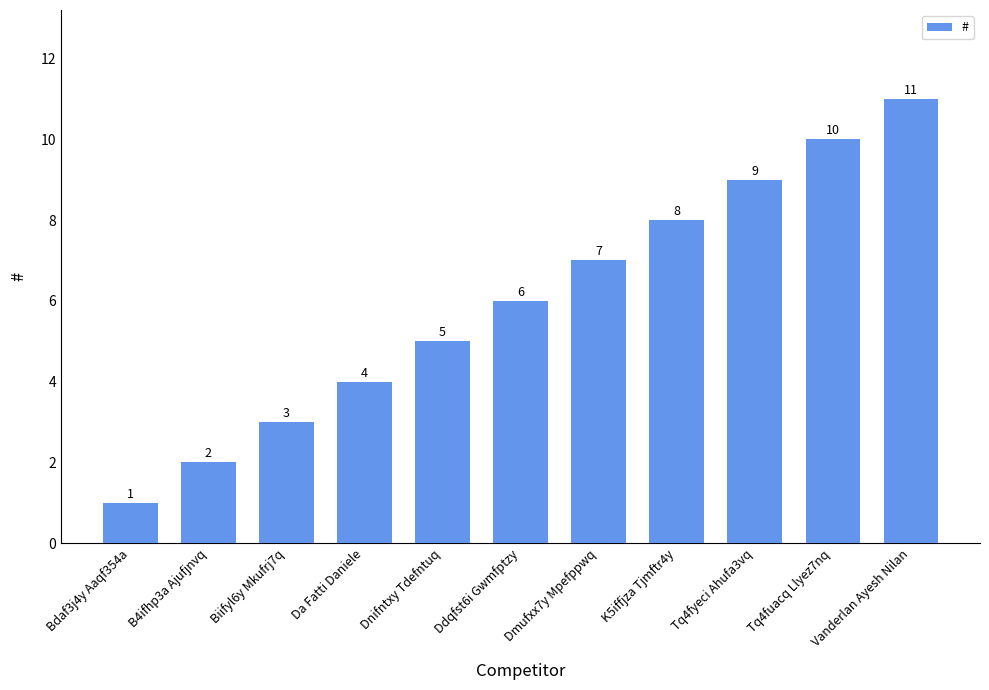

What is the approximate value at Dmufxx7y Mpefppwq, to the nearest 10?

10